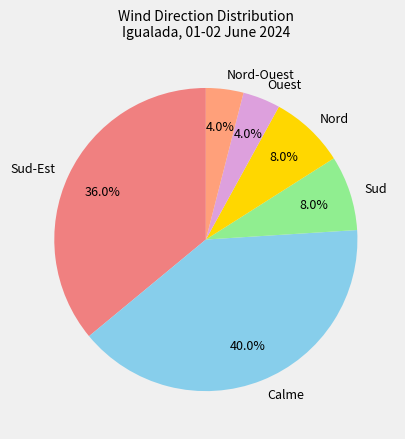

Is it true that Calme is 30% of the pie?

False